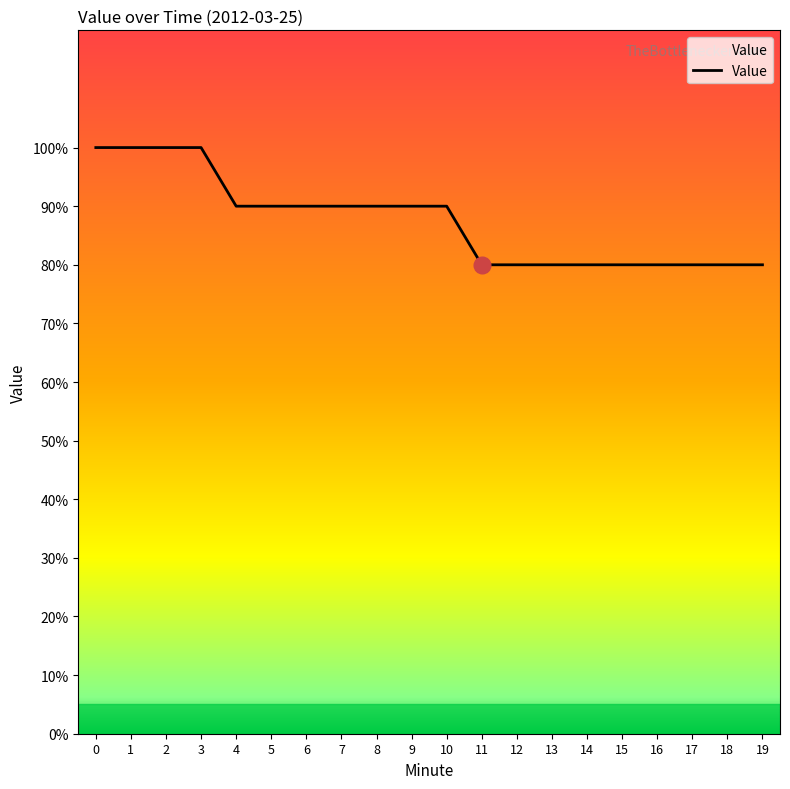

Does the chart display data point markers on the line(s)?

No